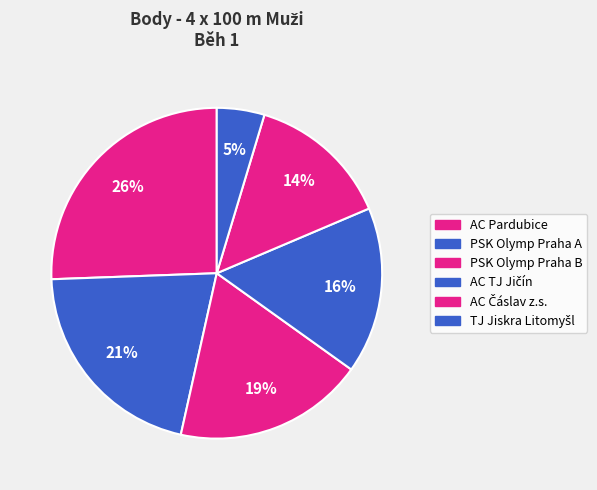

Is there a majority slice in this chart?

No